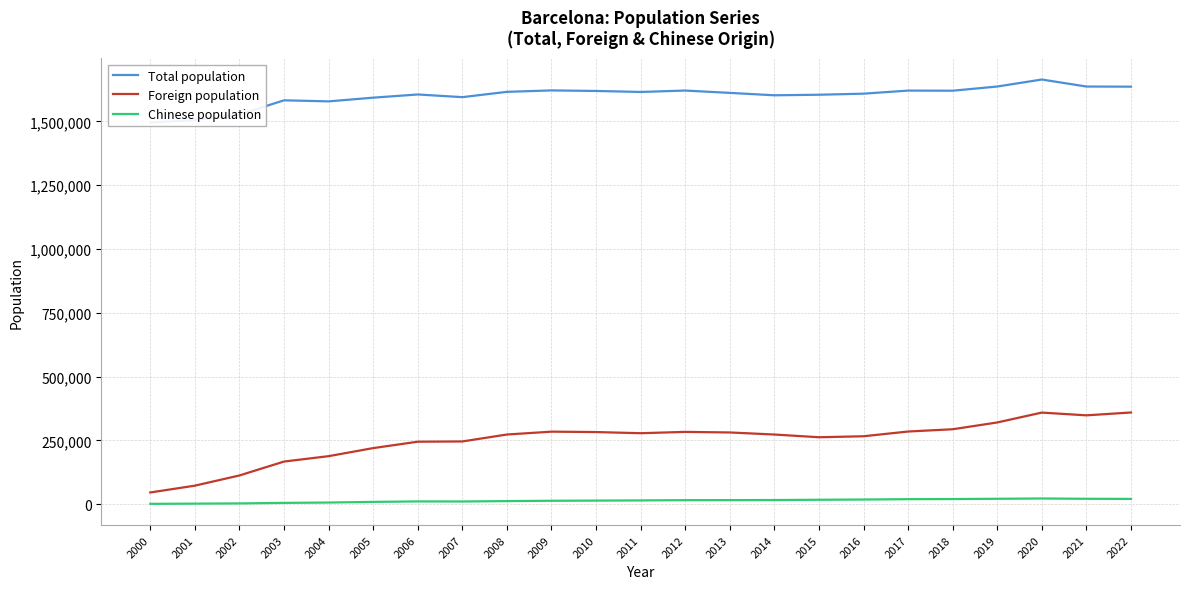

True or false: Total population and Foreign population cross at least once.

False